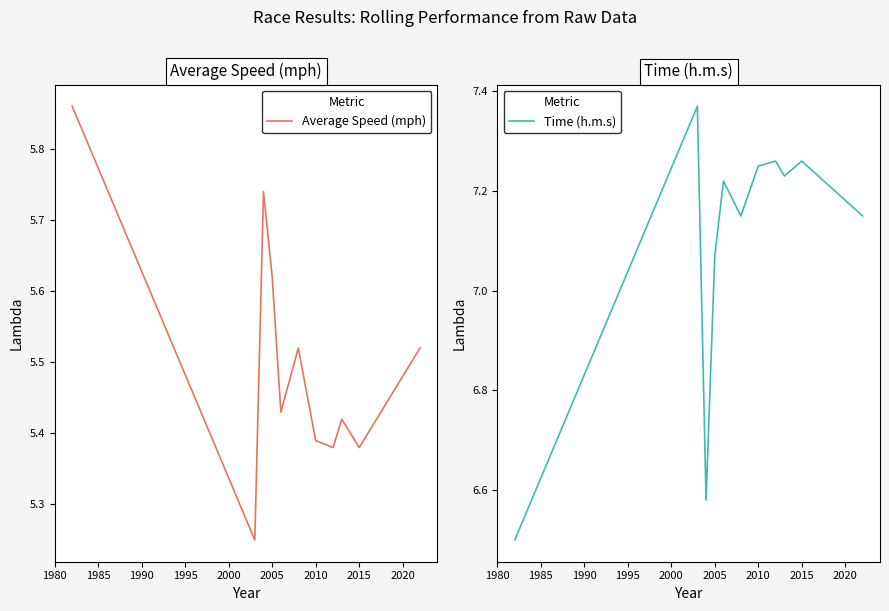

What is the highest value of the Time (h.m.s) series?

7.4